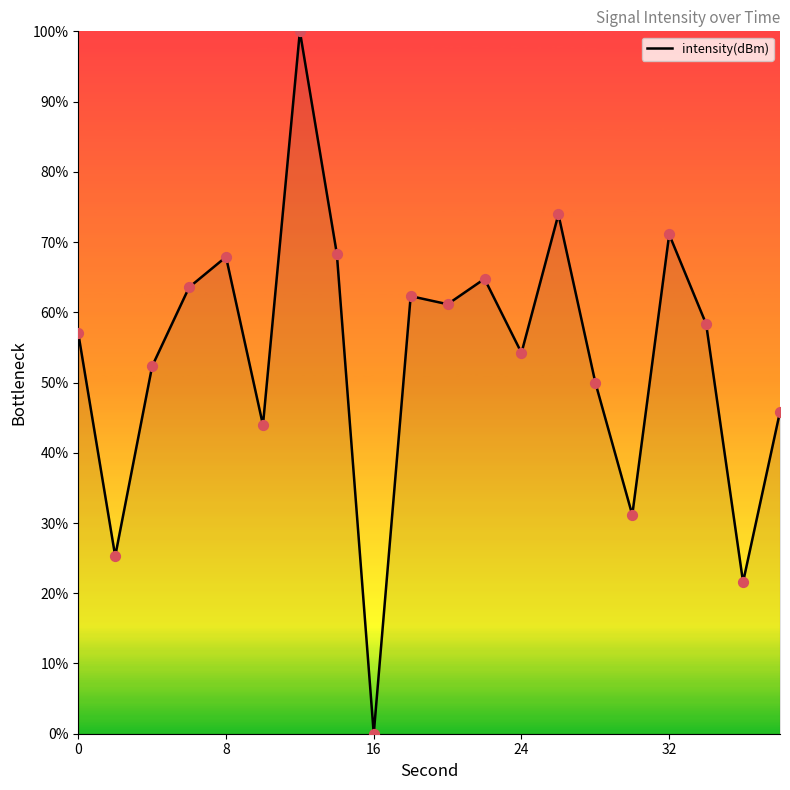

What is the greatest value displayed?

100.0